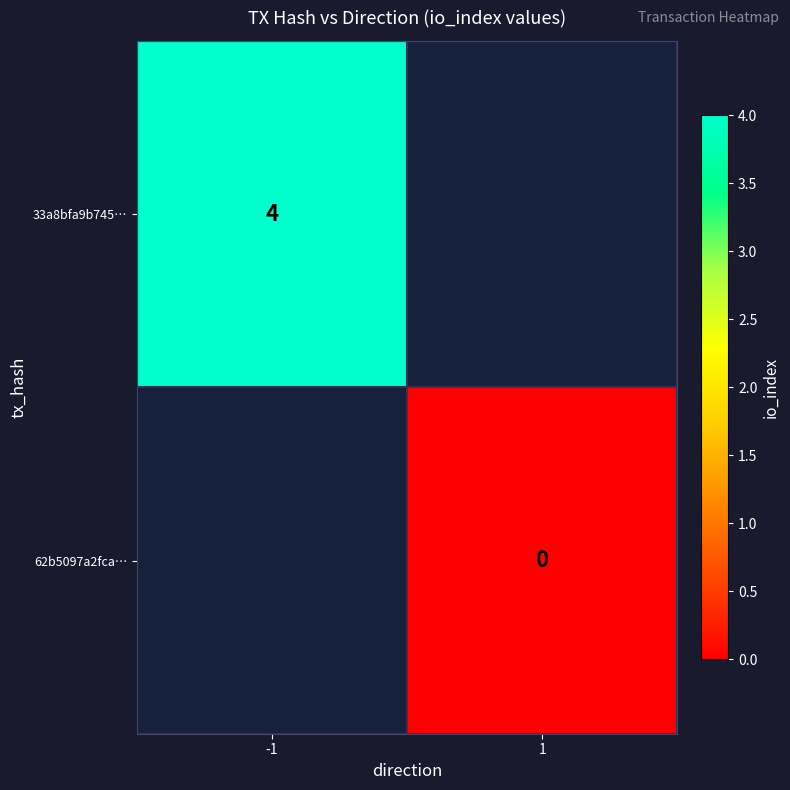

Count the number of categories in the chart.

2